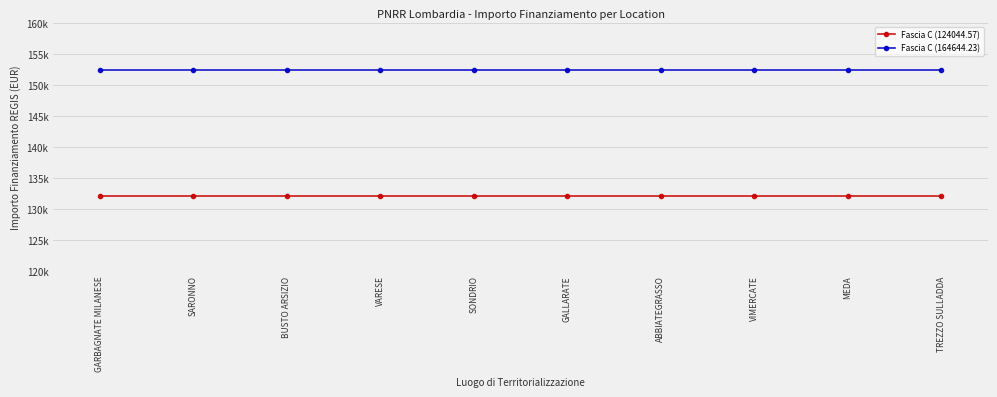

Is it true that Fascia C (164644.23) equals 164644.2 at BUSTO ARSIZIO?

True